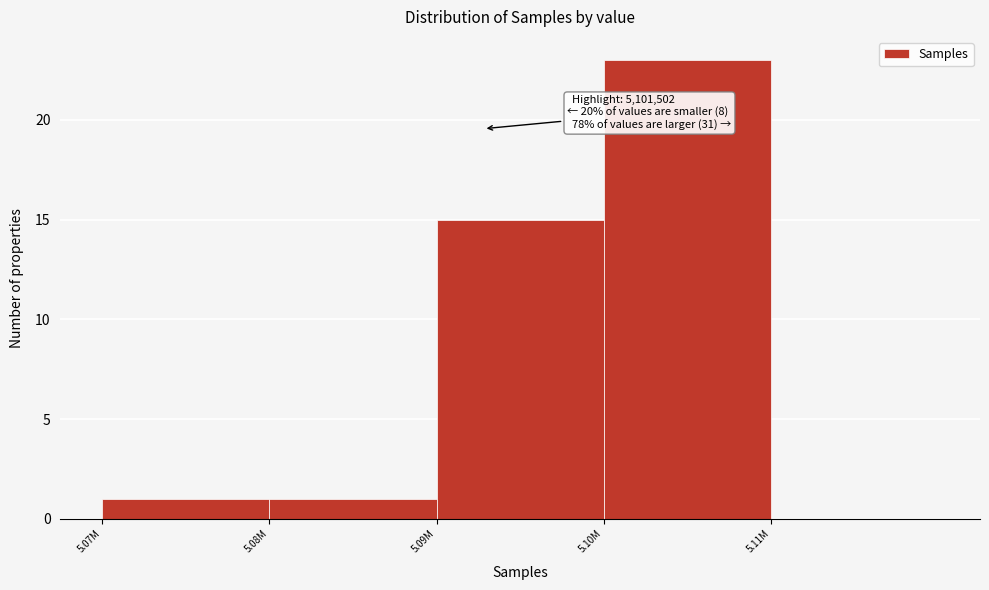

Reading left to right, extract all data points from this chart.

5.07M=1	5.08M=1	5.09M=15	5.10M=23	5.11M=0